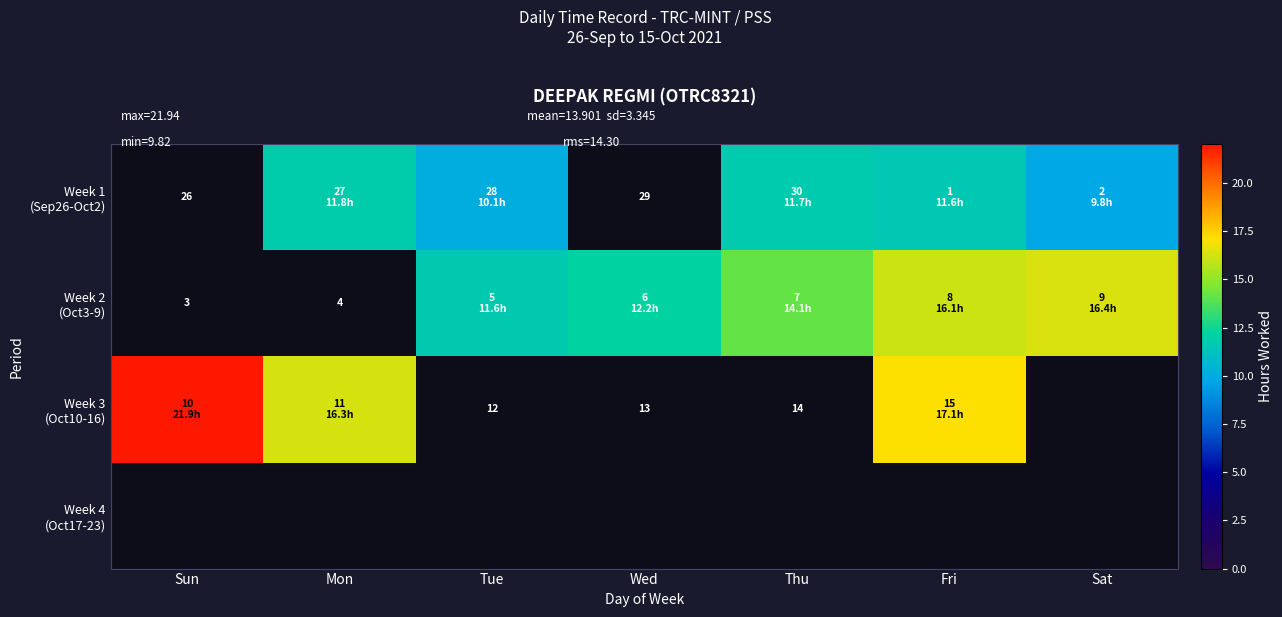

Is it true that Week 3 (Oct10-16) equals 0.0 at Sat?

True